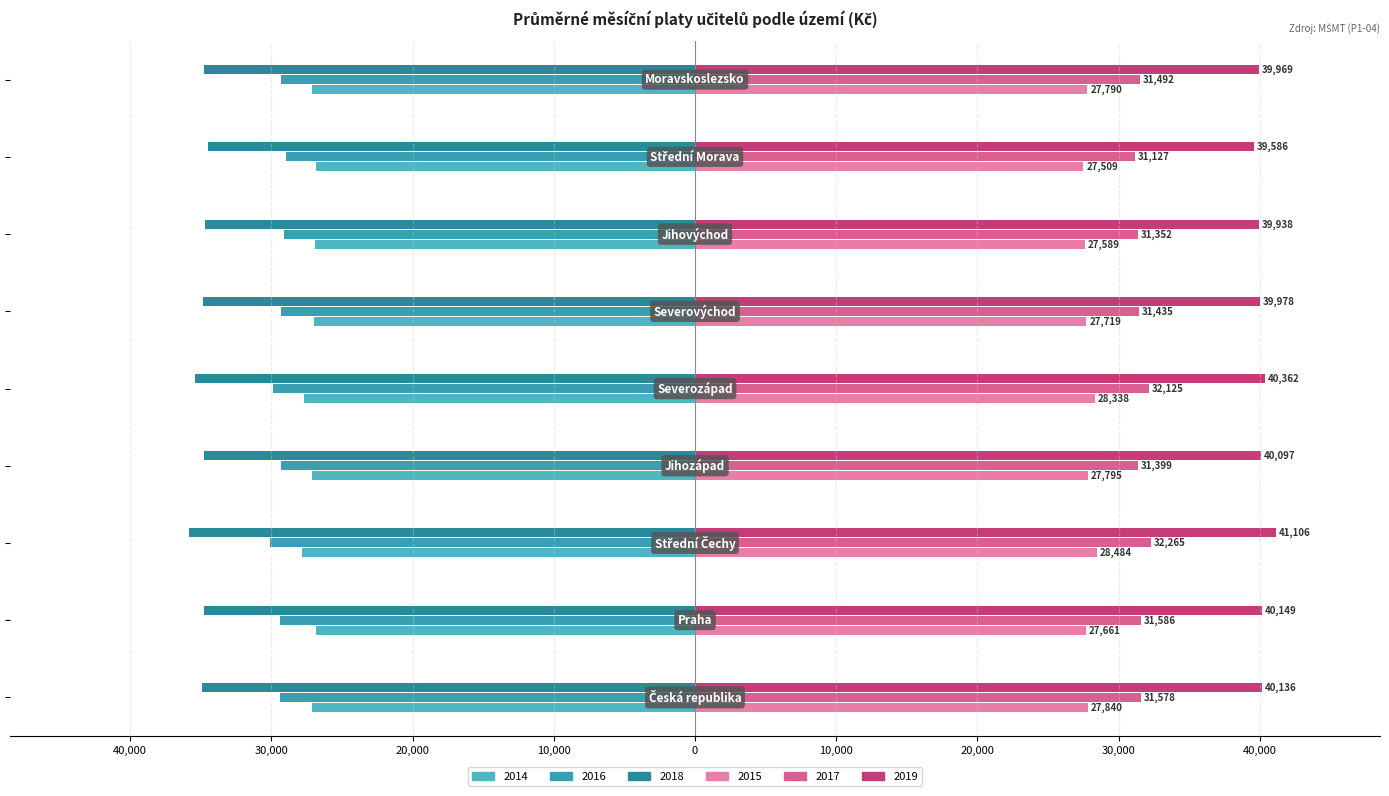

List the series in order of their peak value, highest first.

2019, 2017, 2015, 2014, 2016, 2018